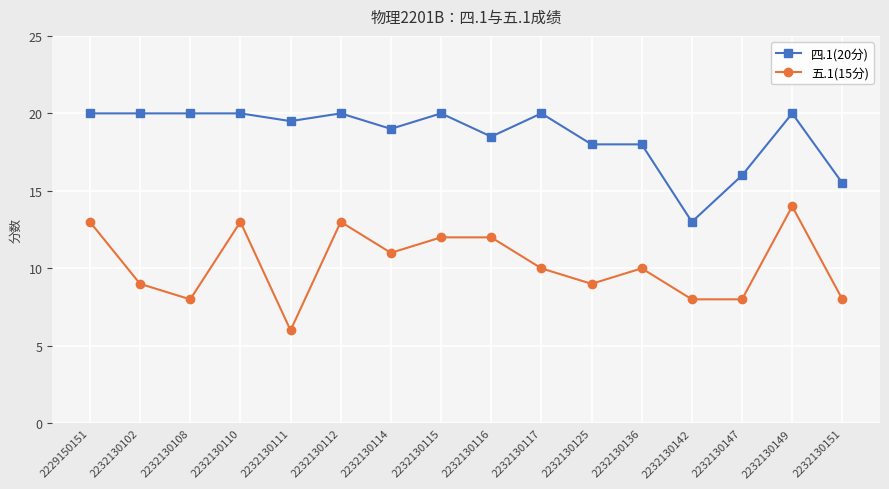

Reading right to left, list all the values displayed in this chart.

四.1(20分): 2232130151=15.5	2232130149=20.0	2232130147=16.0	2232130142=13.0	2232130136=18.0	2232130125=18.0	2232130117=20.0	2232130116=18.5	2232130115=20.0	2232130114=19.0	2232130112=20.0	2232130111=19.5	2232130110=20.0	2232130108=20.0	2232130102=20.0	2229150151=20.0
五.1(15分): 2232130151=8.0	2232130149=14.0	2232130147=8.0	2232130142=8.0	2232130136=10.0	2232130125=9.0	2232130117=10.0	2232130116=12.0	2232130115=12.0	2232130114=11.0	2232130112=13.0	2232130111=6.0	2232130110=13.0	2232130108=8.0	2232130102=9.0	2229150151=13.0